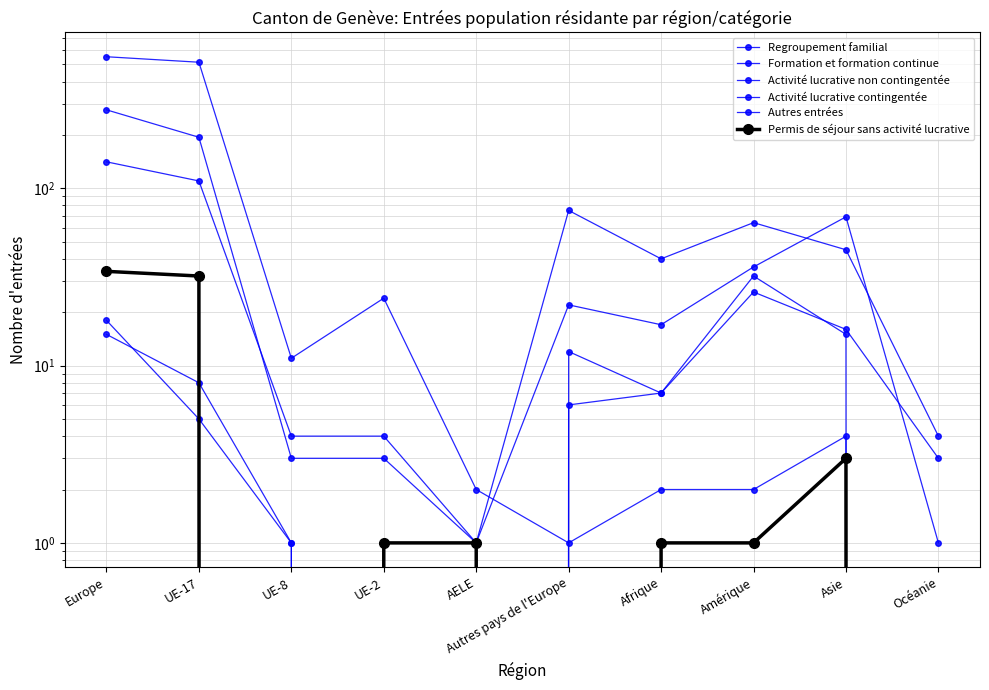

True or false: Formation et formation continue has more than 0 points higher than both neighbors.

True